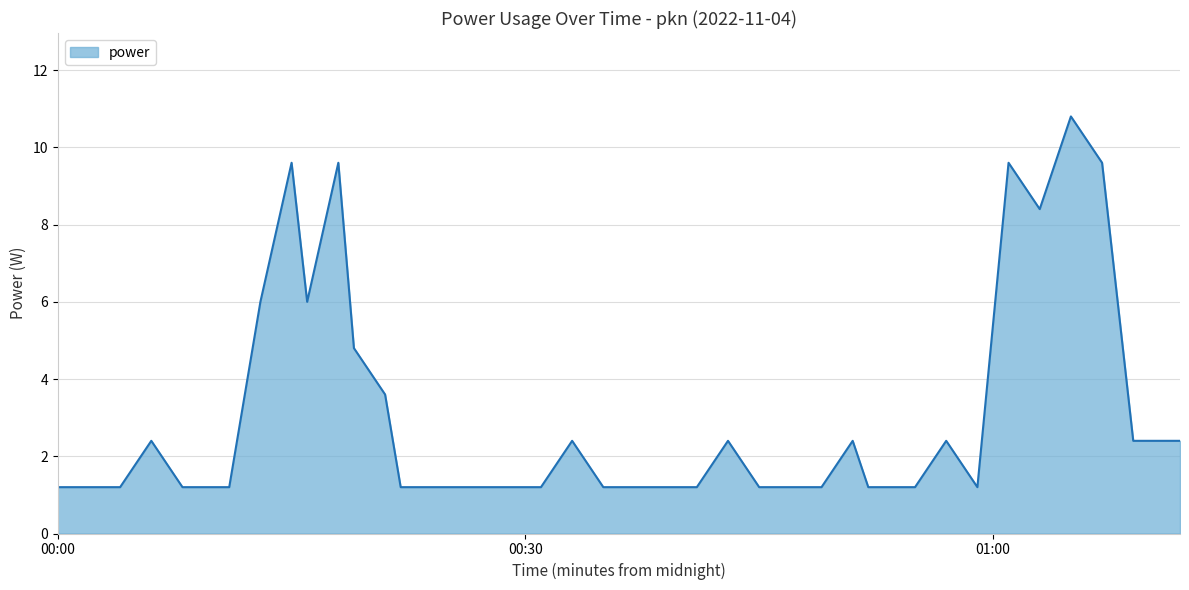

What is the difference between the maximum and minimum values?

9.6